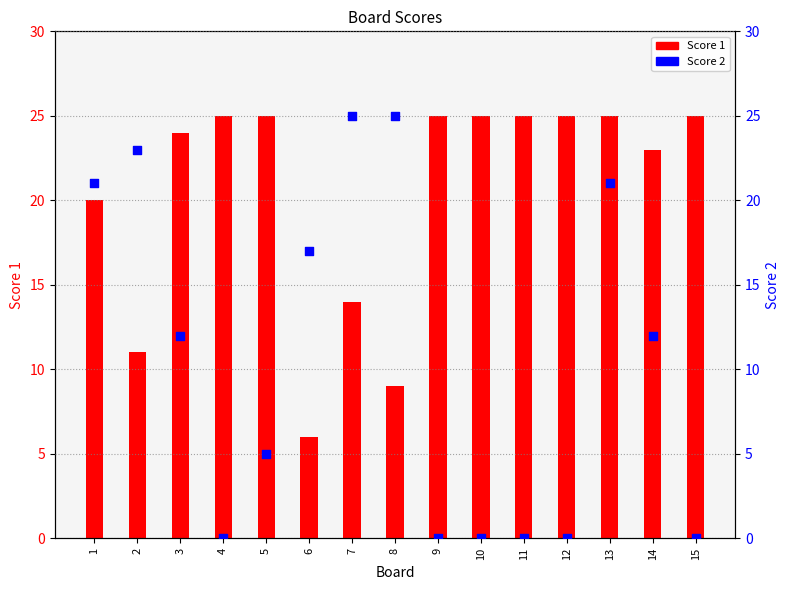

At which category is the sum across all series the highest?

13